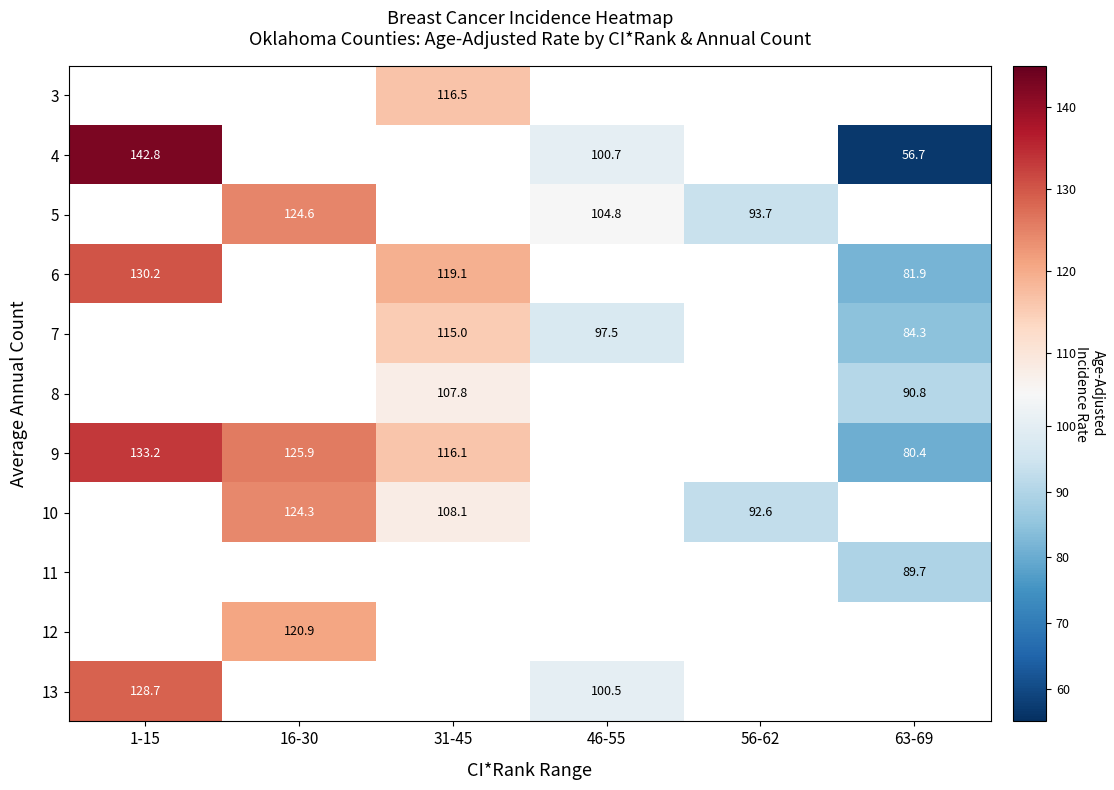

Is it true that 6 equals 119.1 at 31-45?

True